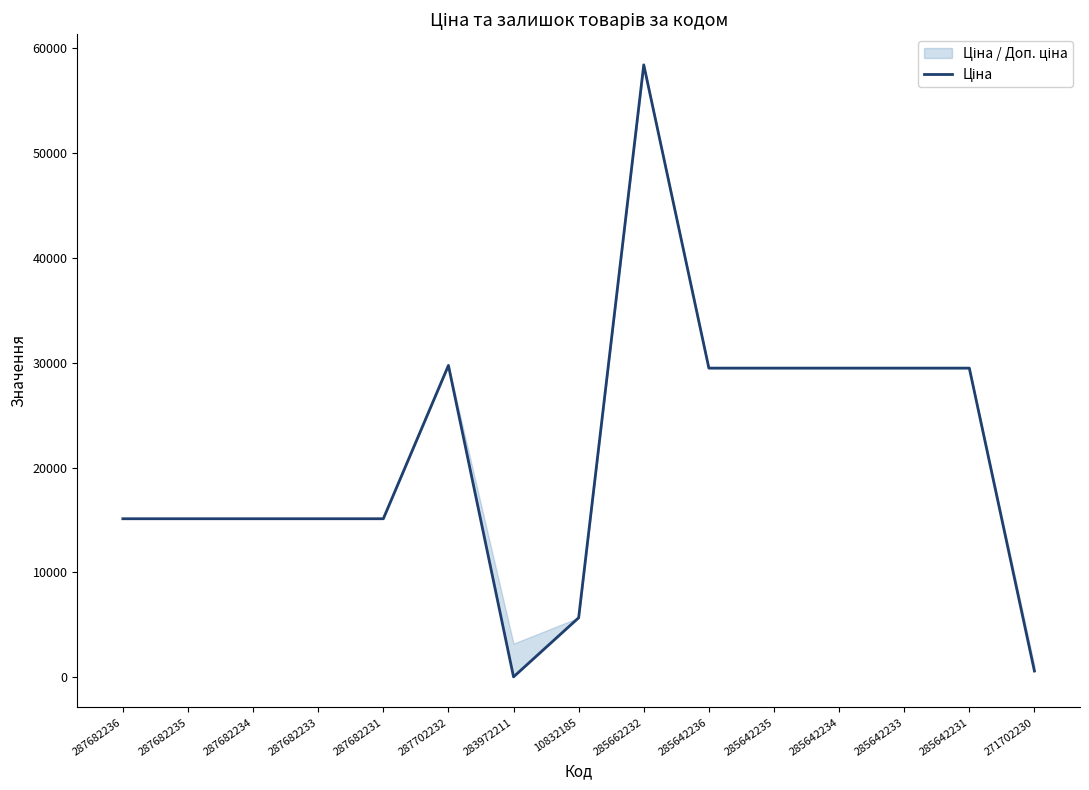

How many data points are above 15120?

7